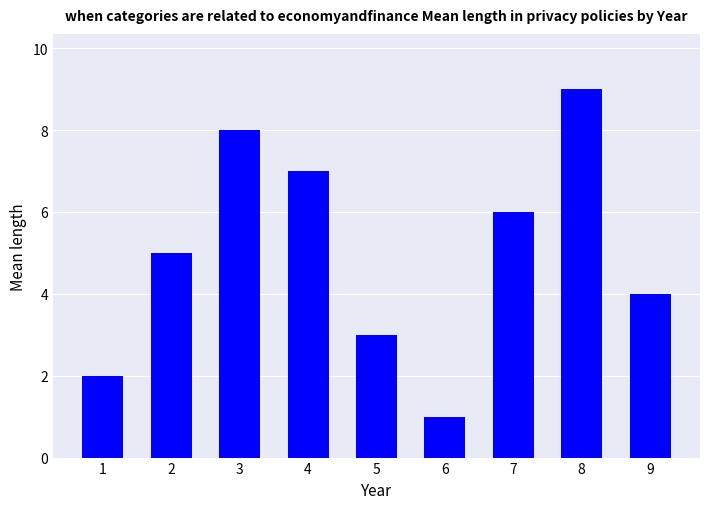

Count the values in the range 3 to 7.

5